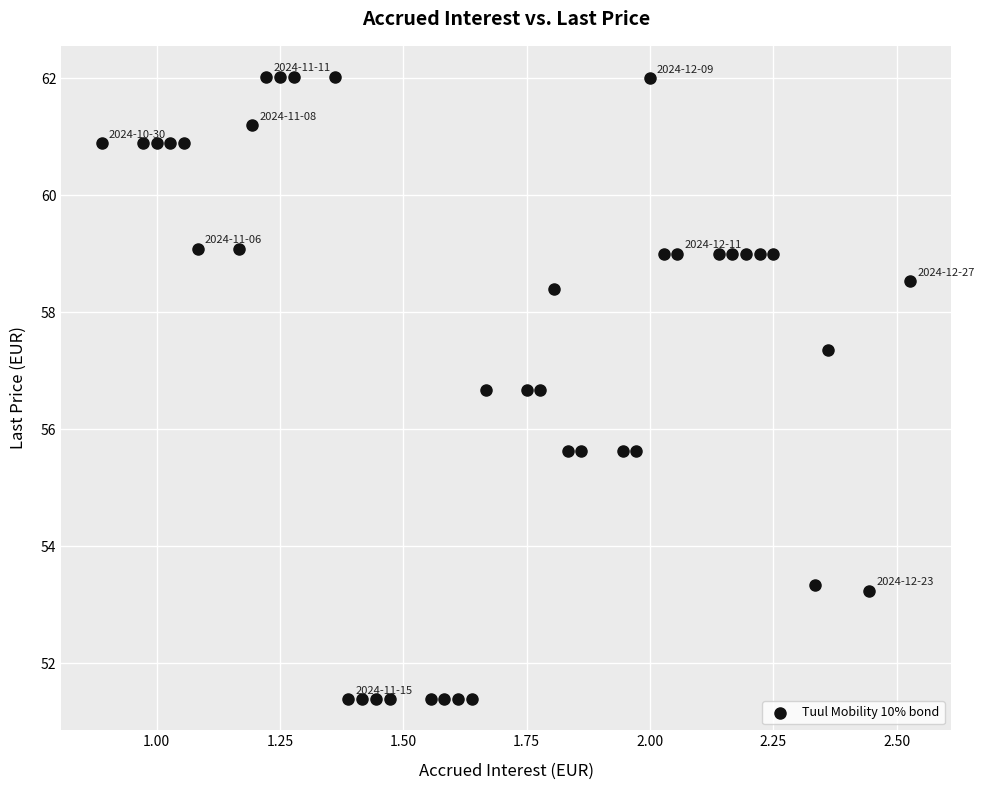

What is the range of Y values (max minus min)?

10.6